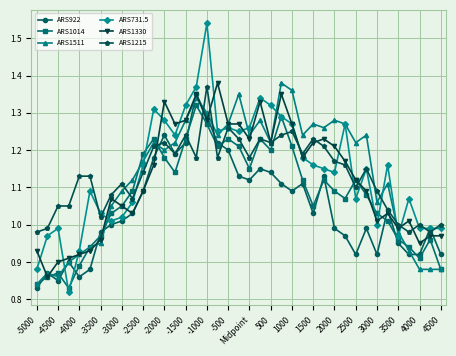

Which series has the widest spread of values?

ARS731.5